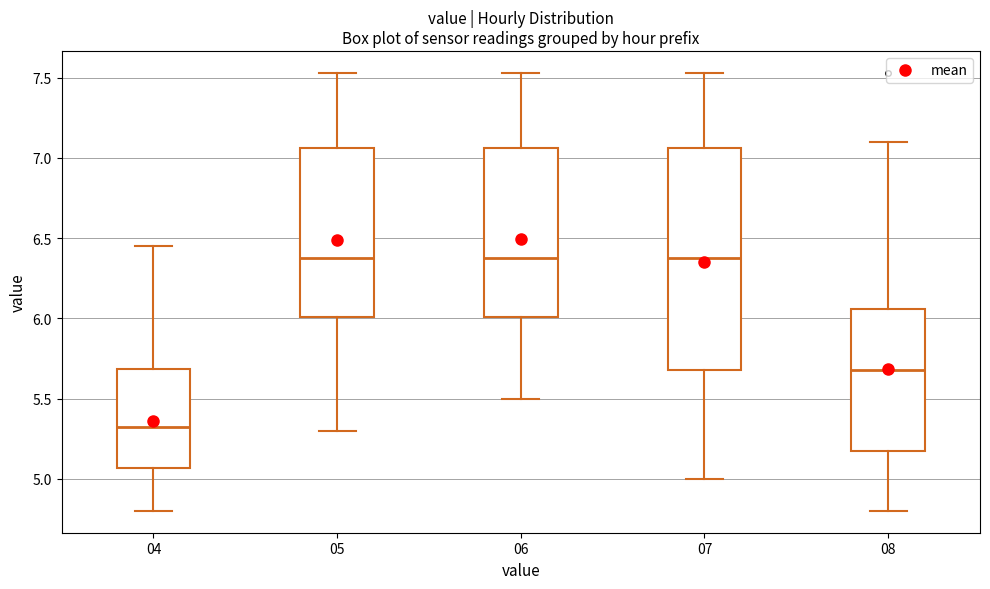

Which box has the lowest median line?

04